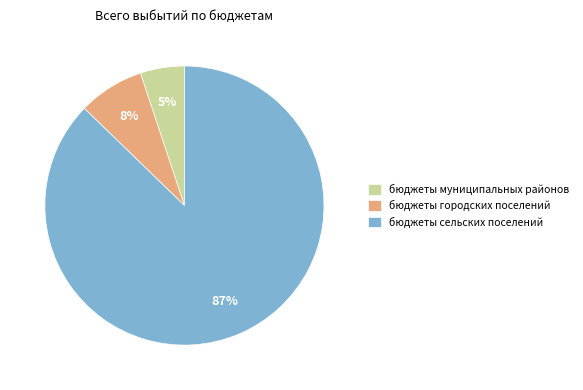

Is the sum of бюджеты сельских поселений and бюджеты муниципальных районов greater than half?

Yes